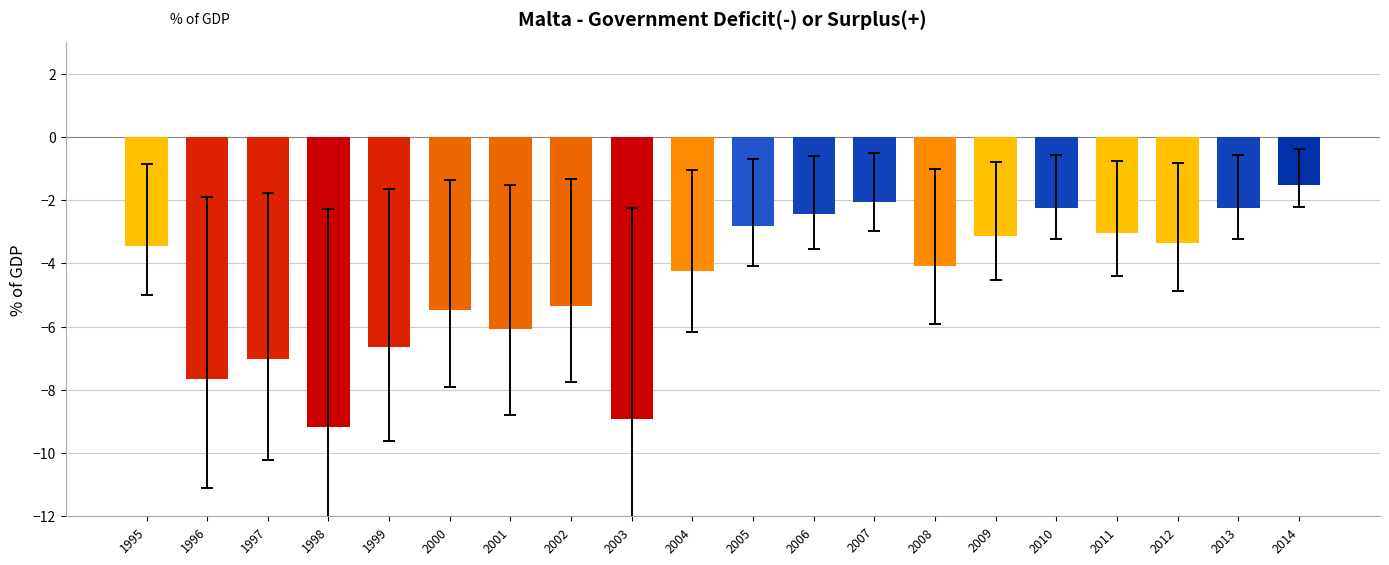

The chart shows a value of -4.1 at 2008. True or false?

True